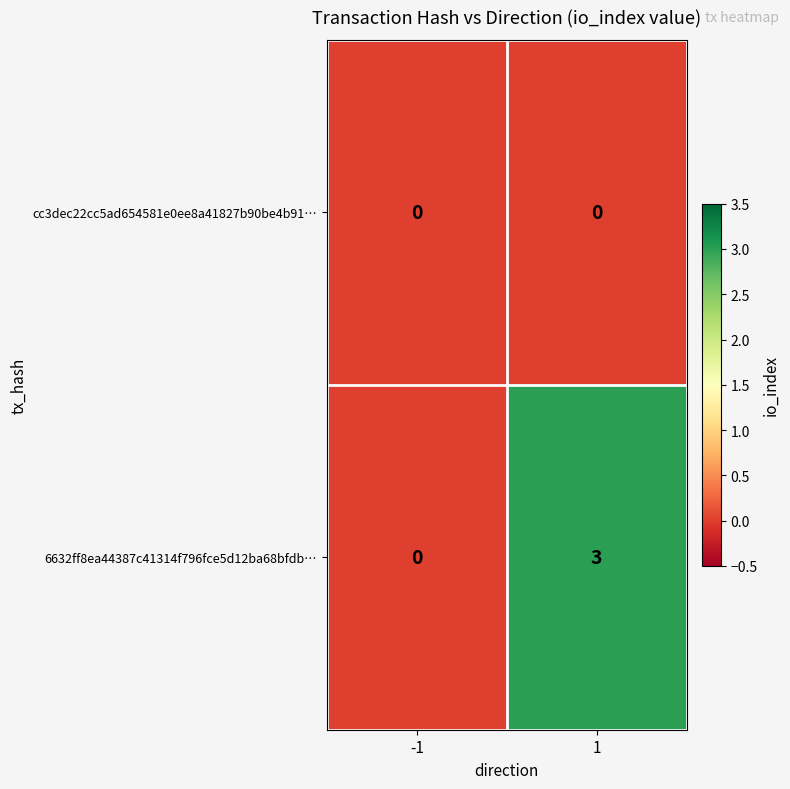

How many series are shown in this chart?

2